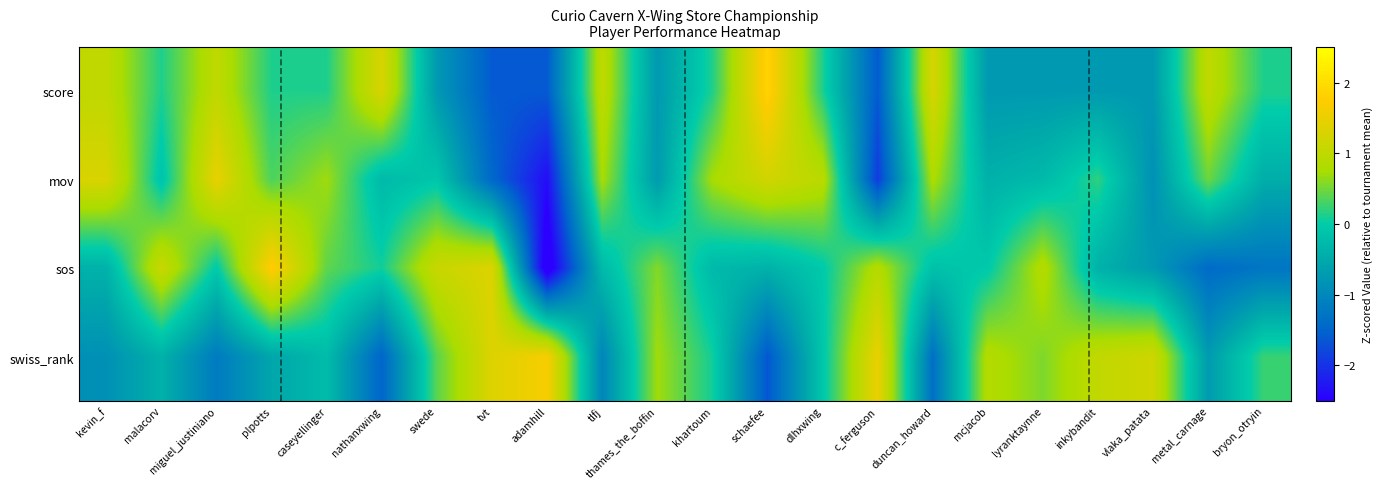

At which category is the sum across all series the highest?

plpotts